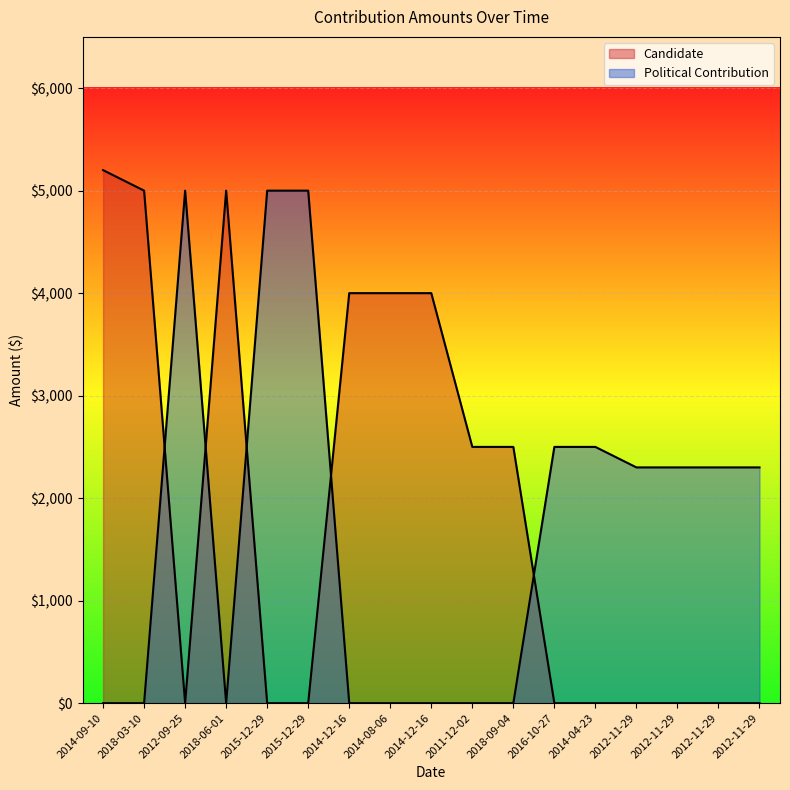

Rank the categories by Candidate value from lowest to highest.

2012-09-25, 2015-12-29, 2015-12-29, 2016-10-27, 2014-04-23, 2012-11-29, 2012-11-29, 2012-11-29, 2012-11-29, 2011-12-02, 2018-09-04, 2014-12-16, 2014-08-06, 2014-12-16, 2018-03-10, 2018-06-01, 2014-09-10